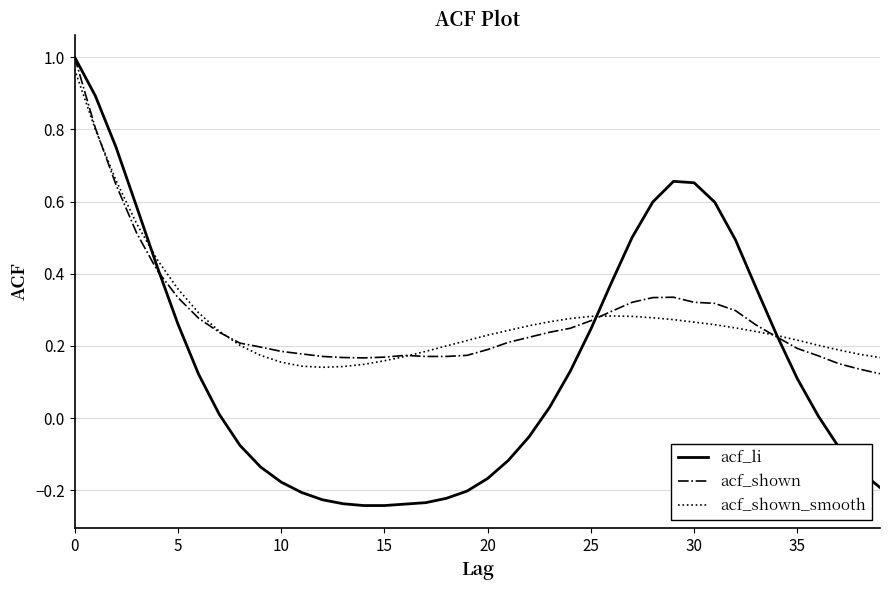

True or false: acf_shown_smooth and acf_shown intersect in this chart.

True